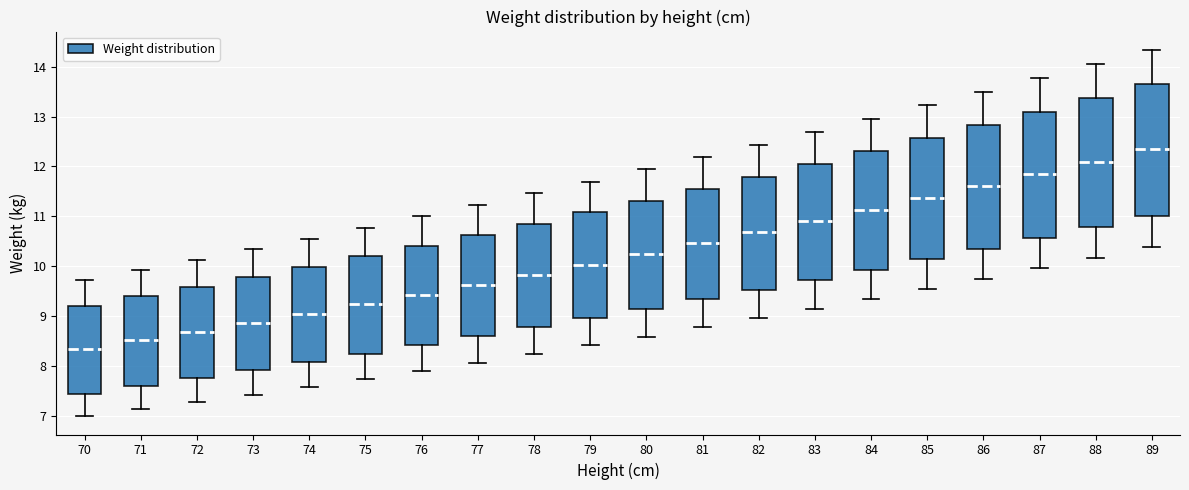

Reading left to right, transcribe this box plot: for each box, give where its median line is, the range the box spans, and where its two whiskers end, as read against the y-axis. The values are not printed on the chart, so give them approximately, as read against the axis.

70: median 8.3, box 7.5 to 9.2, whiskers 7.0 to 9.7
71: median 8.5, box 7.6 to 9.4, whiskers 7.1 to 9.9
72: median 8.7, box 7.8 to 9.6, whiskers 7.3 to 10.1
73: median 8.9, box 7.9 to 9.8, whiskers 7.4 to 10.3
74: median 9.1, box 8.1 to 10.0, whiskers 7.6 to 10.6
75: median 9.2, box 8.3 to 10.2, whiskers 7.7 to 10.8
76: median 9.4, box 8.4 to 10.4, whiskers 7.9 to 11.0
77: median 9.6, box 8.6 to 10.6, whiskers 8.1 to 11.2
78: median 9.8, box 8.8 to 10.9, whiskers 8.2 to 11.5
79: median 10.0, box 9.0 to 11.1, whiskers 8.4 to 11.7
80: median 10.2, box 9.1 to 11.3, whiskers 8.6 to 11.9
81: median 10.5, box 9.3 to 11.6, whiskers 8.8 to 12.2
82: median 10.7, box 9.5 to 11.8, whiskers 9.0 to 12.4
83: median 10.9, box 9.7 to 12.0, whiskers 9.2 to 12.7
84: median 11.1, box 9.9 to 12.3, whiskers 9.3 to 13.0
85: median 11.4, box 10.1 to 12.6, whiskers 9.5 to 13.2
86: median 11.6, box 10.3 to 12.8, whiskers 9.8 to 13.5
87: median 11.8, box 10.6 to 13.1, whiskers 10.0 to 13.8
88: median 12.1, box 10.8 to 13.4, whiskers 10.2 to 14.1
89: median 12.3, box 11.0 to 13.7, whiskers 10.4 to 14.3